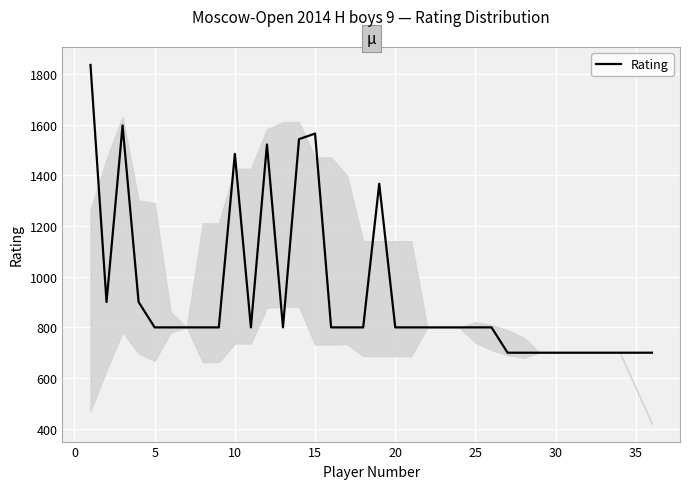

Reading left to right, list all the values displayed in this chart.

1836	900	1597	900	800	800	800	800	800	1485	800	1522	800	1543	1565	800	800	800	1367	800	800	800	800	800	800	800	700	700	700	700	700	700	700	700	700	700